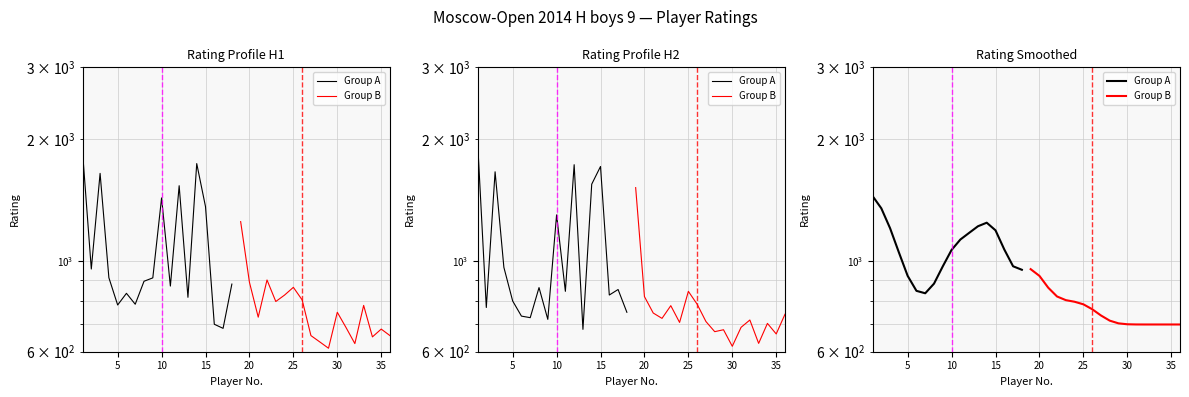

True or false: Group B has more than 2 points higher than both neighbors.

False